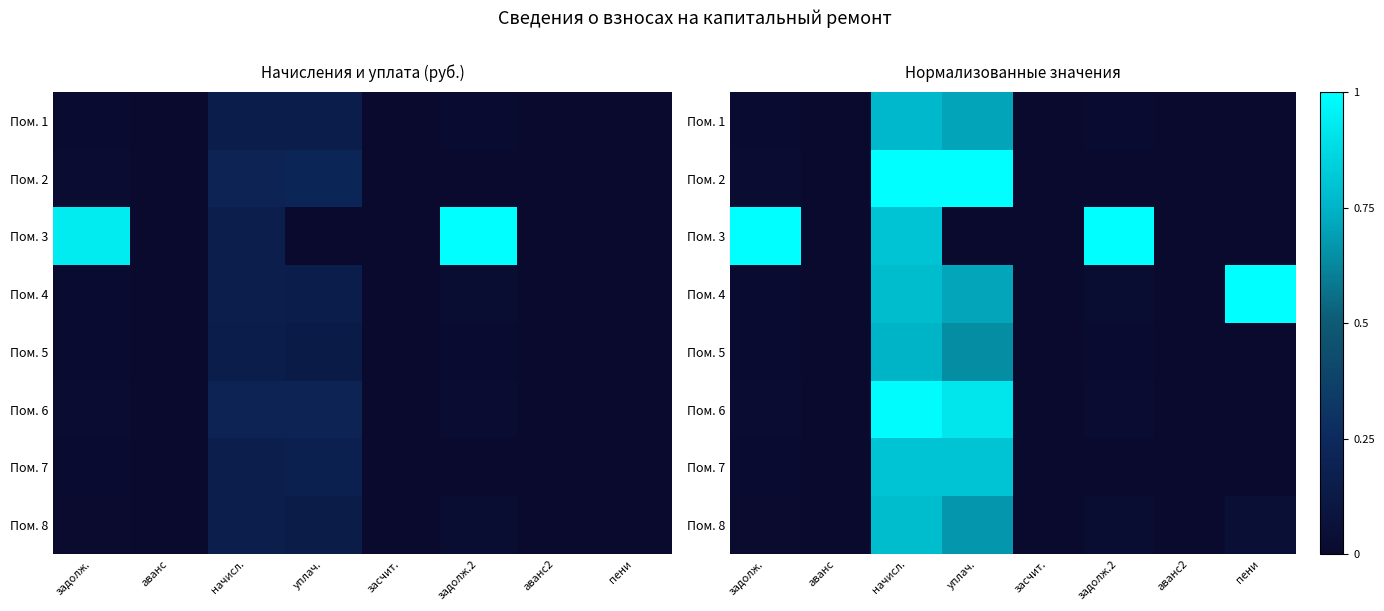

True or false: Пом. 2 has a value of 0.0 at аванс.

True